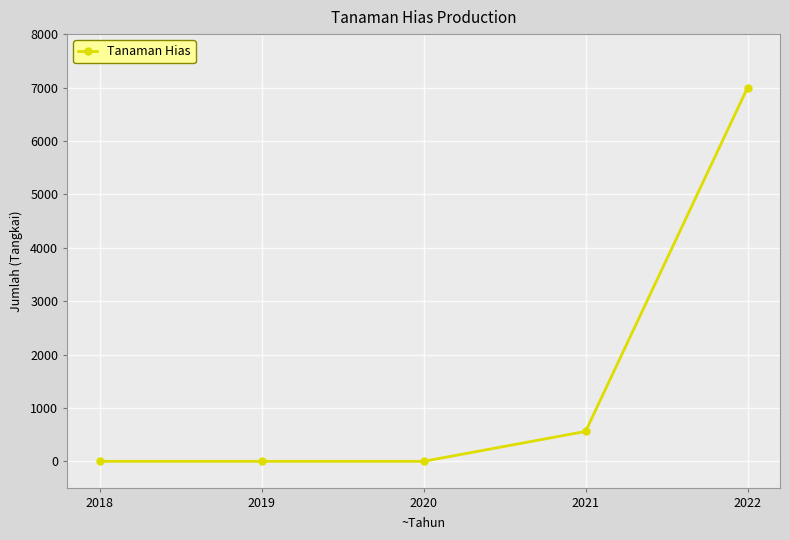

Count the number of values greater than 0.

2